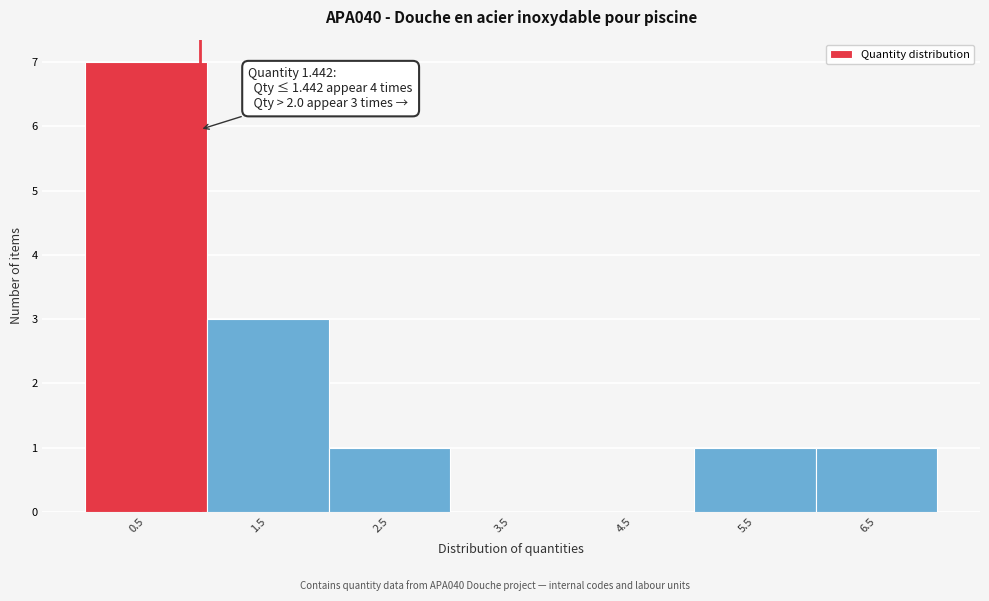

Reading right to left, list all the values displayed in this chart.

6.5=1	5.5=1	4.5=0	3.5=0	2.5=1	1.5=3	0.5=7